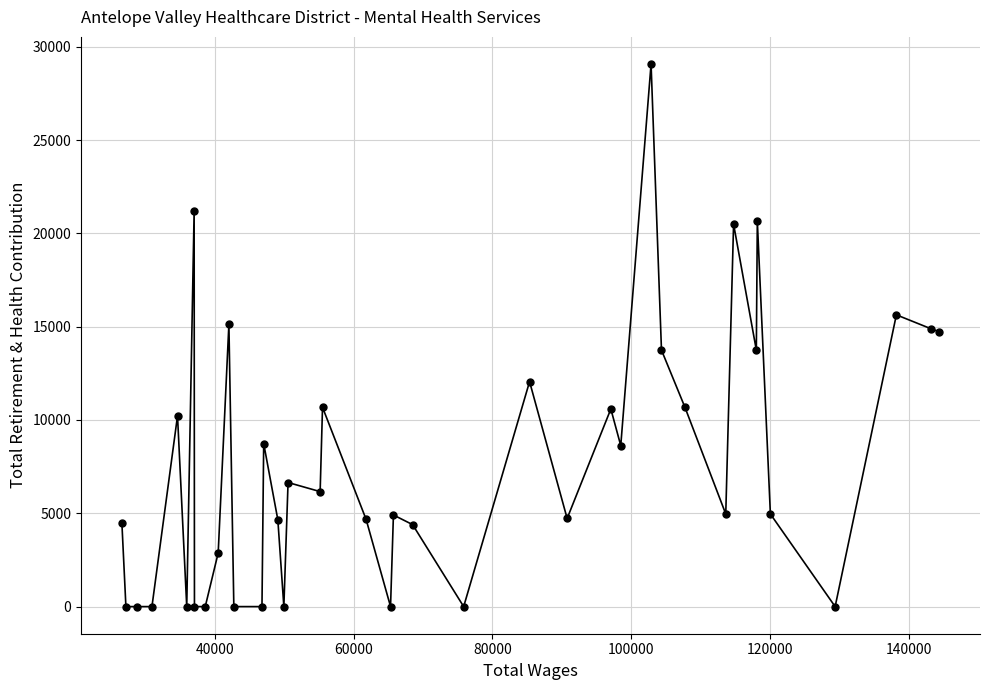

What is the difference between the maximum and minimum values?

29076